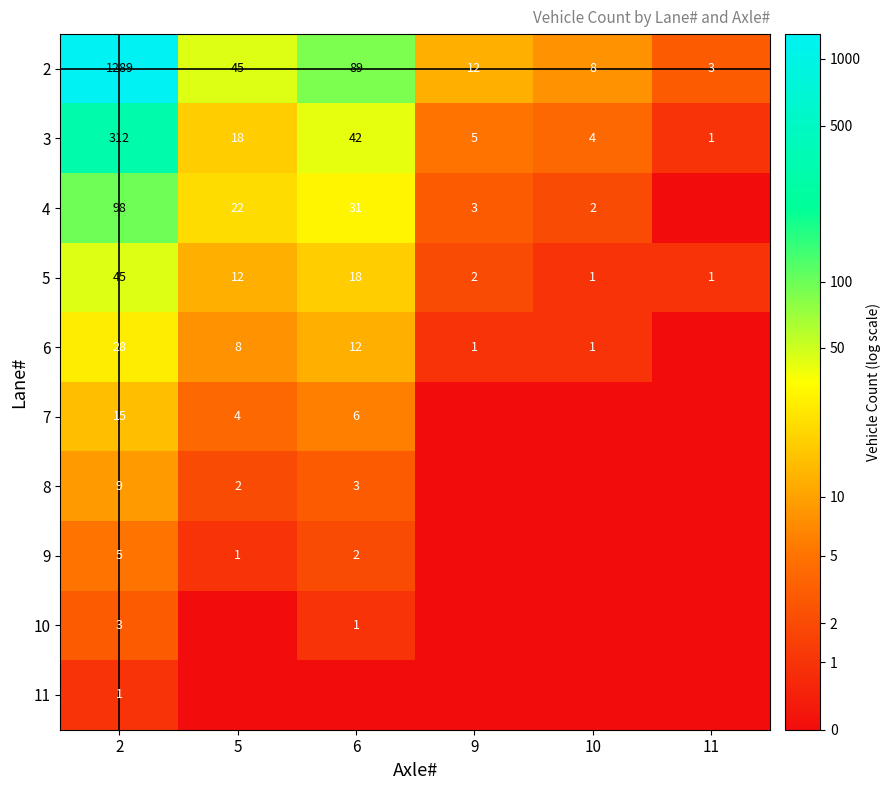

The 3 series shows 6 at 10. True or false?

False